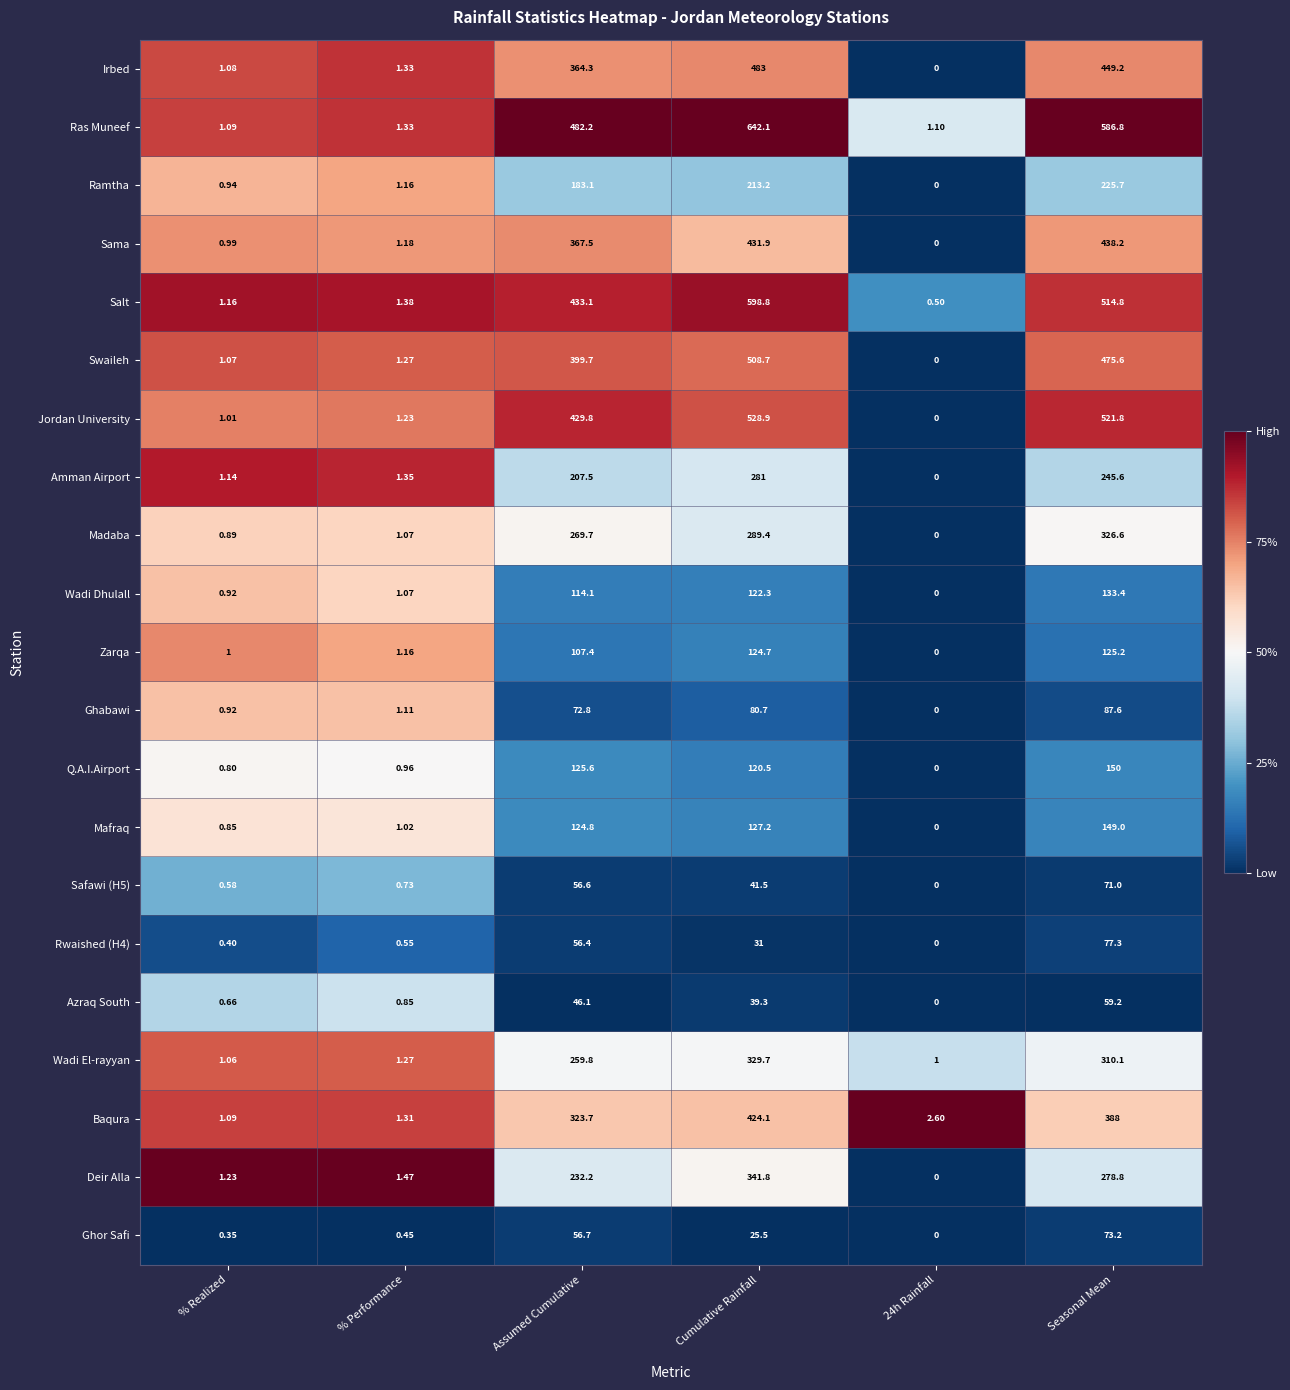

Which series has the largest total across all categories?

Ras Muneef